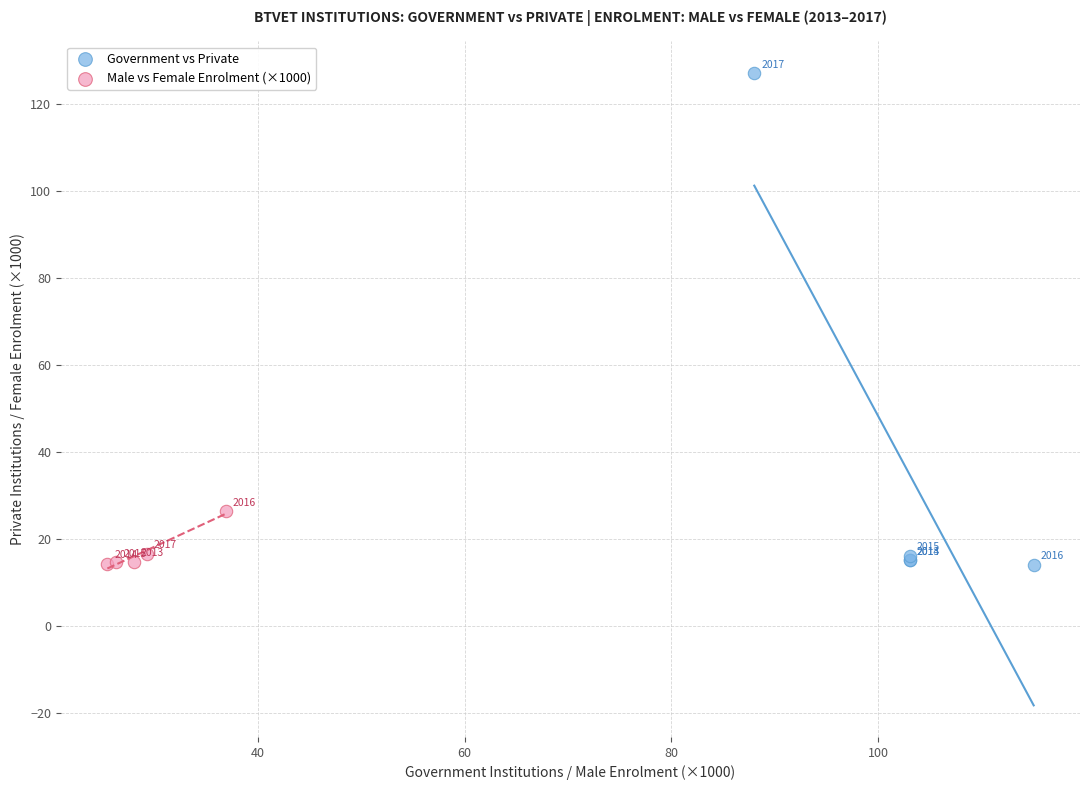

Which series reaches the minimum Y coordinate?

Government vs Private